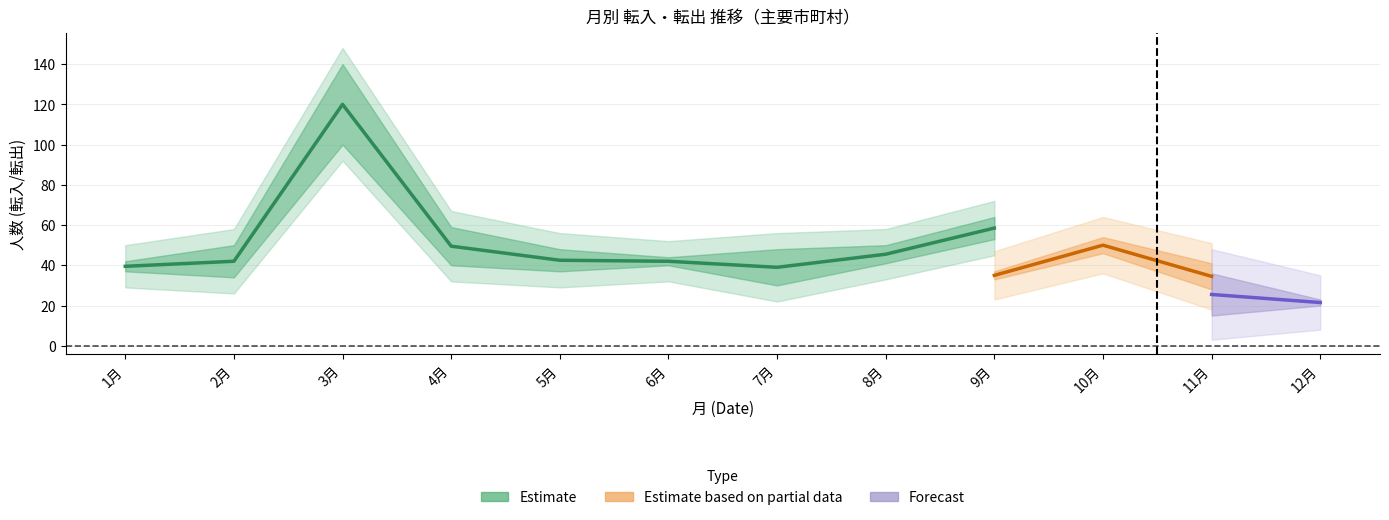

What is the difference between the highest and lowest values at 9月?

47